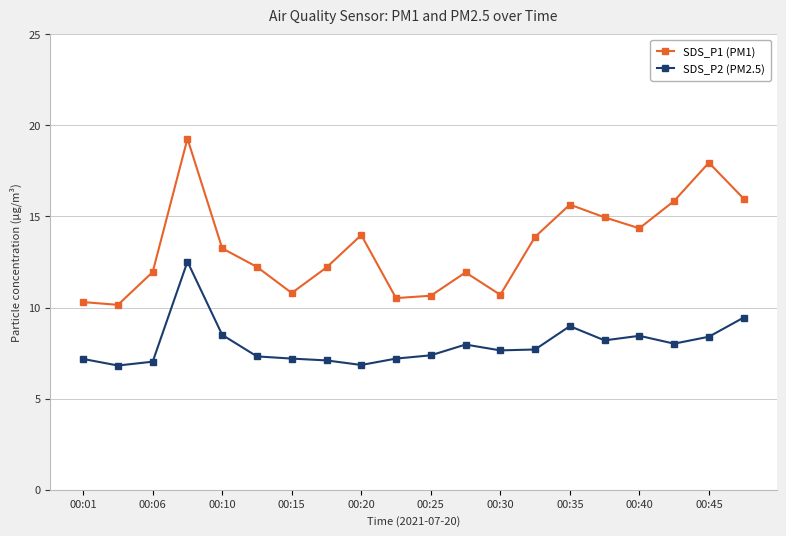

What is the average value of the SDS_P1 (PM1) series?

13.3